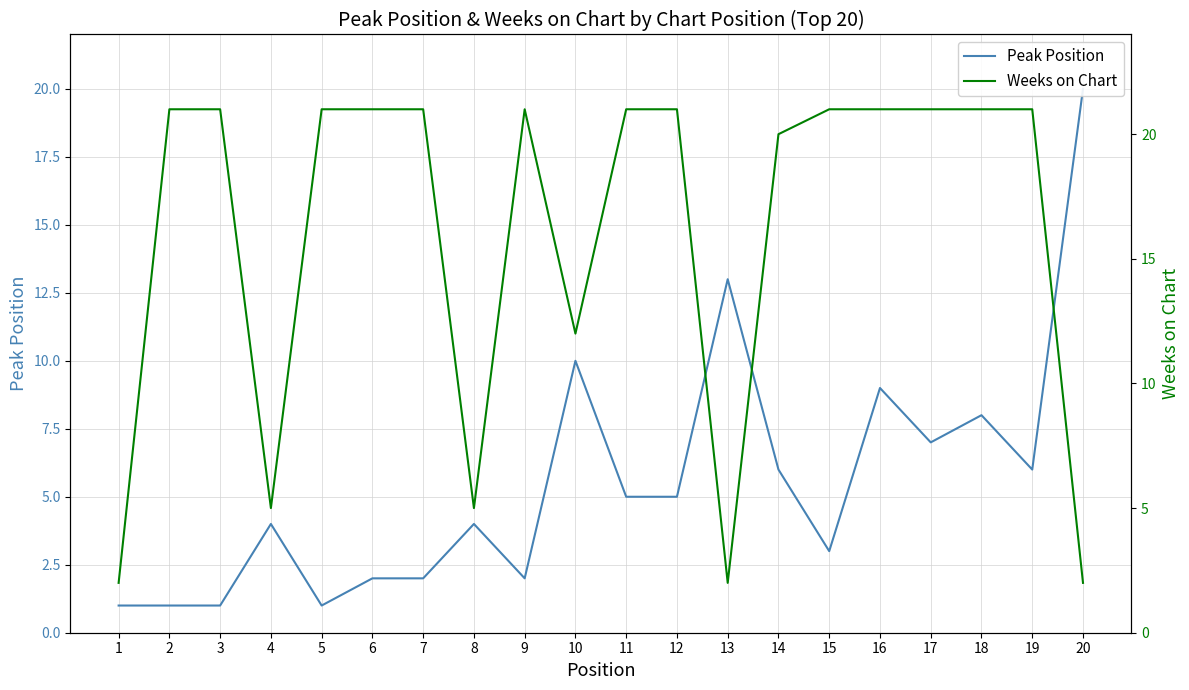

List the series in order of their peak value, lowest first.

Peak Position, Weeks on Chart